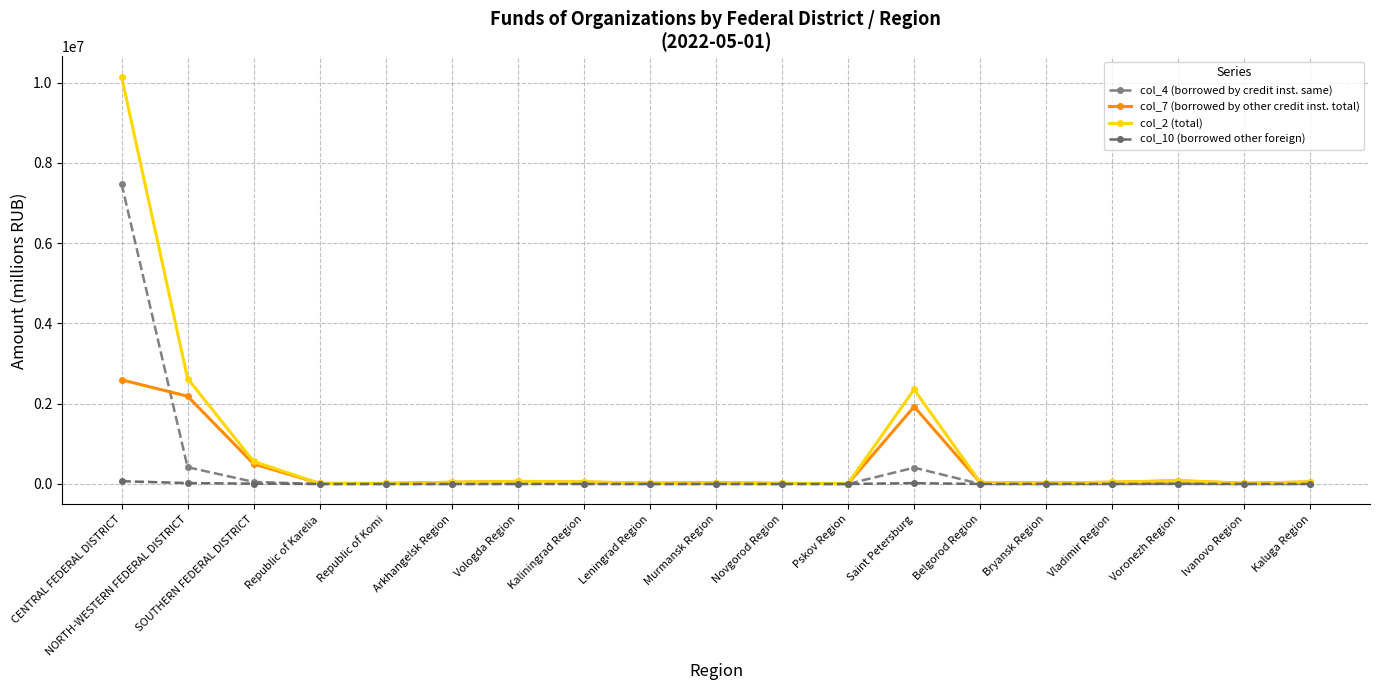

At which label does col_10 (borrowed other foreign) reach its peak?

CENTRAL FEDERAL DISTRICT